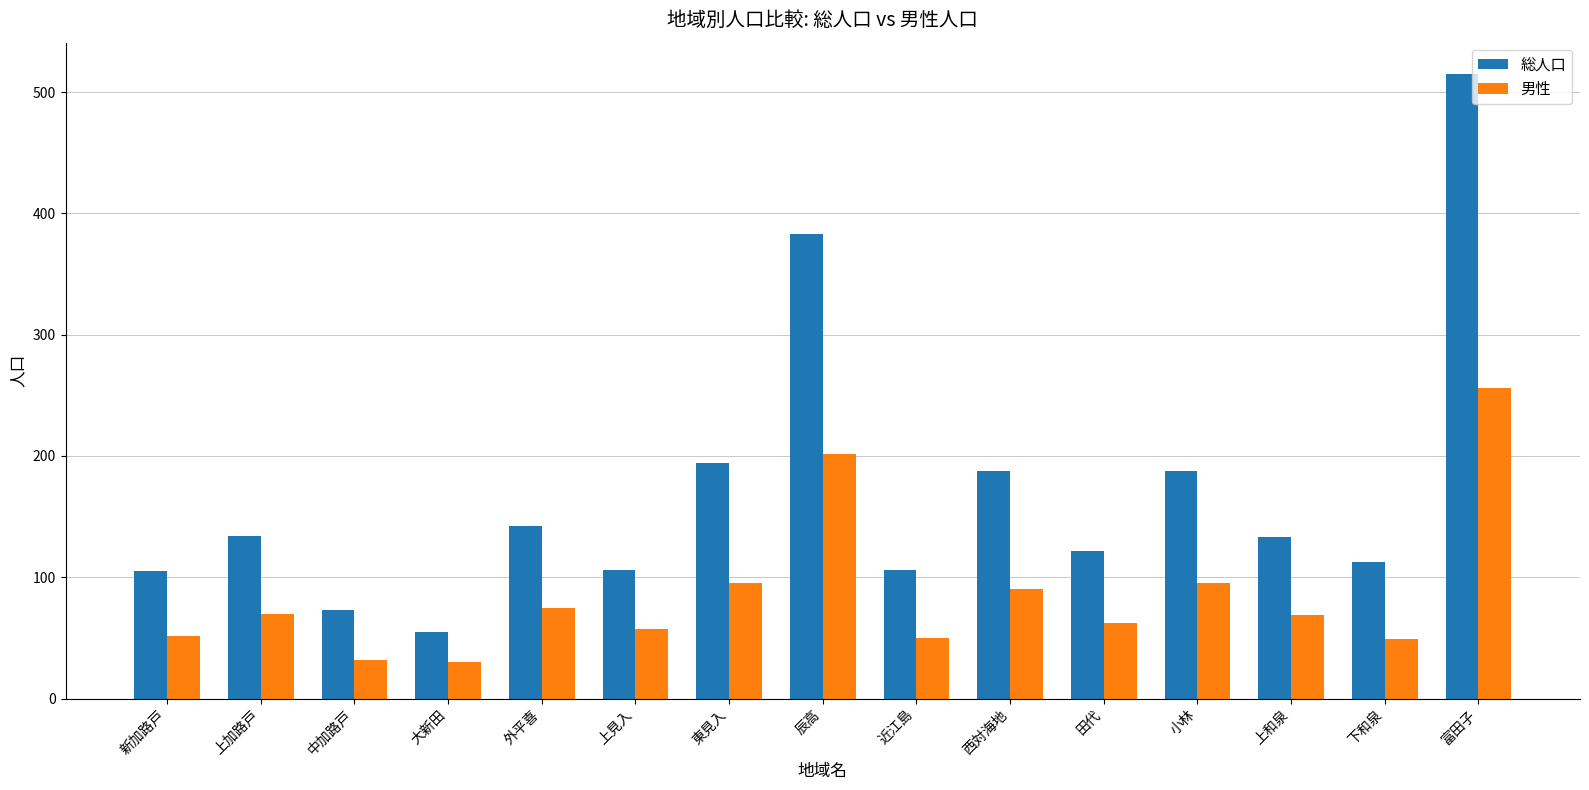

At which category is the sum across all series the highest?

富田子